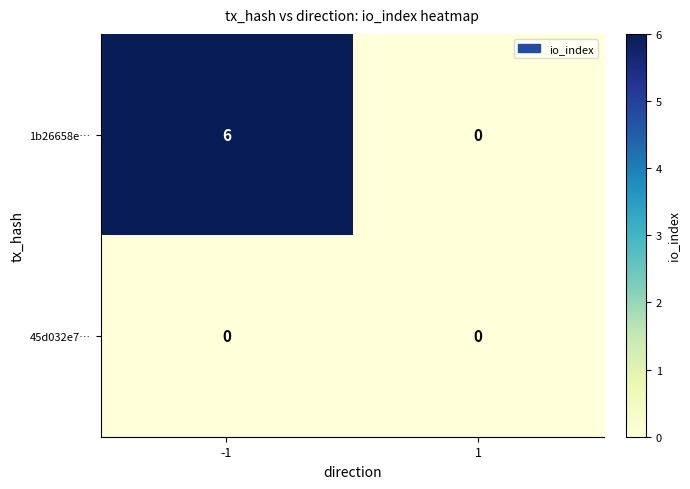

Which category has the highest value across all series?

-1